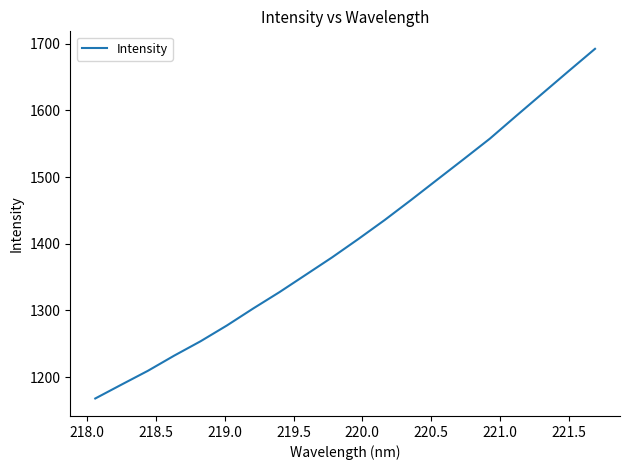

What is the maximum value shown in the chart?

1692.5